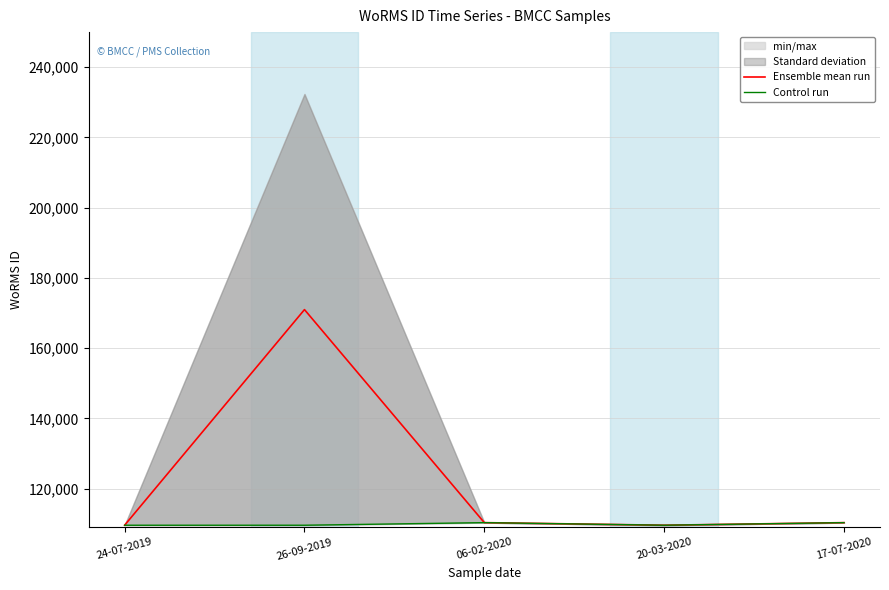

Which has a higher value, 26-09-2019 or 06-02-2020?

26-09-2019